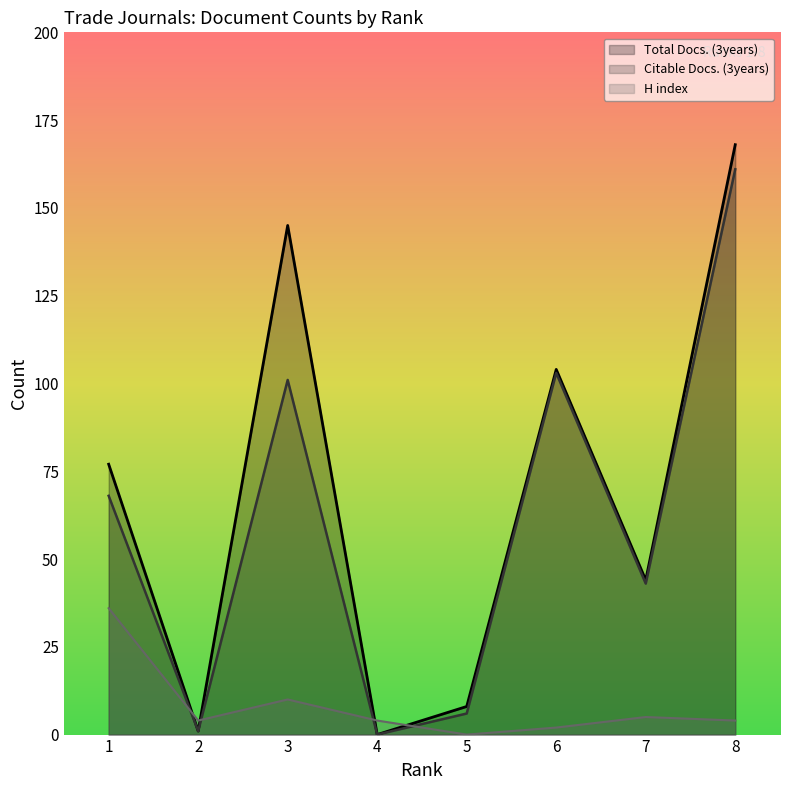

Which series has the largest total across all categories?

Total Docs. (3years)